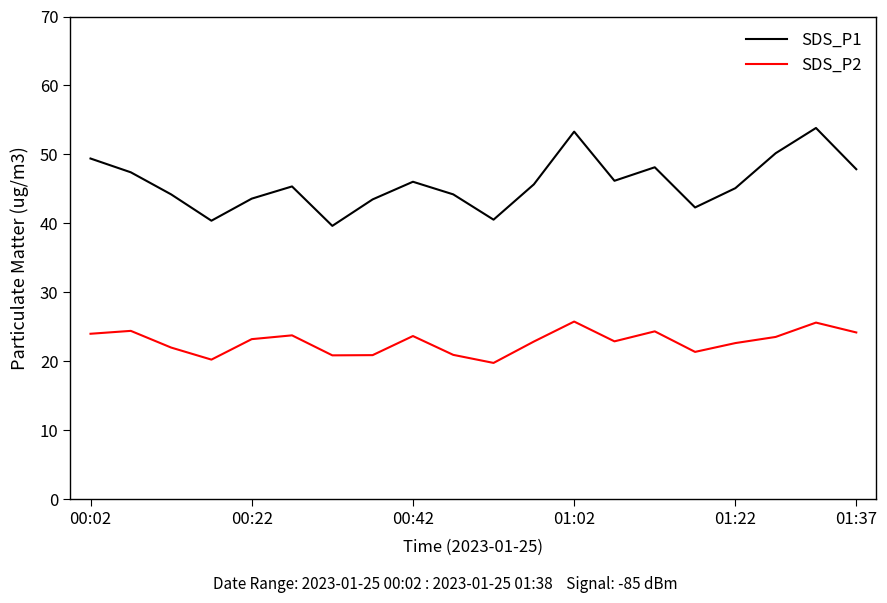

List the series in order of their peak value, highest first.

SDS_P1, SDS_P2